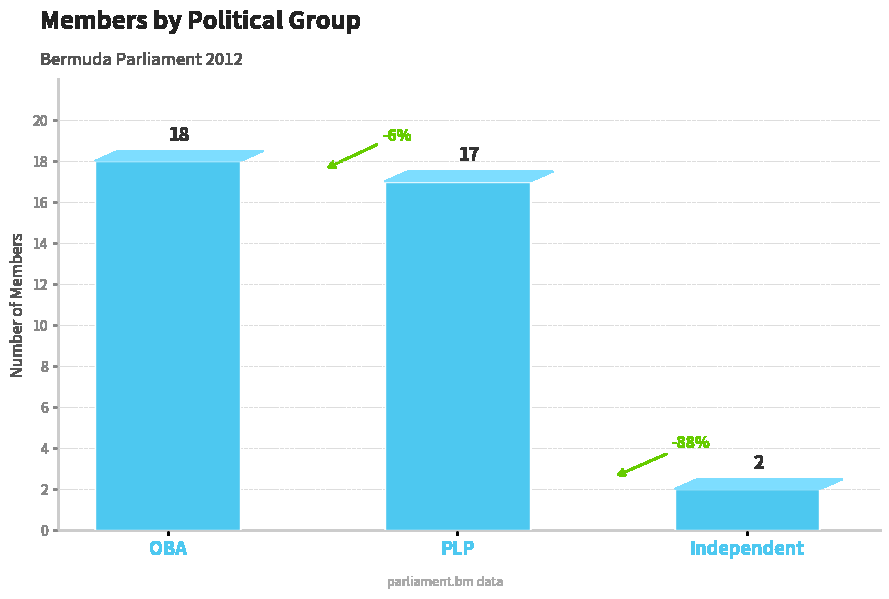

Is it true that the value at OBA is 18?

True